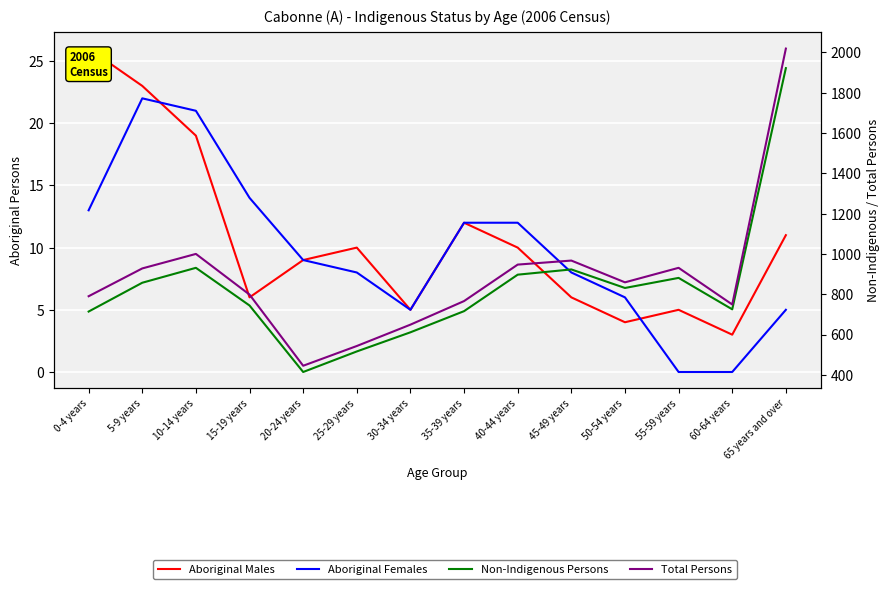

At which label does Total Persons first exceed 859?

5-9 years